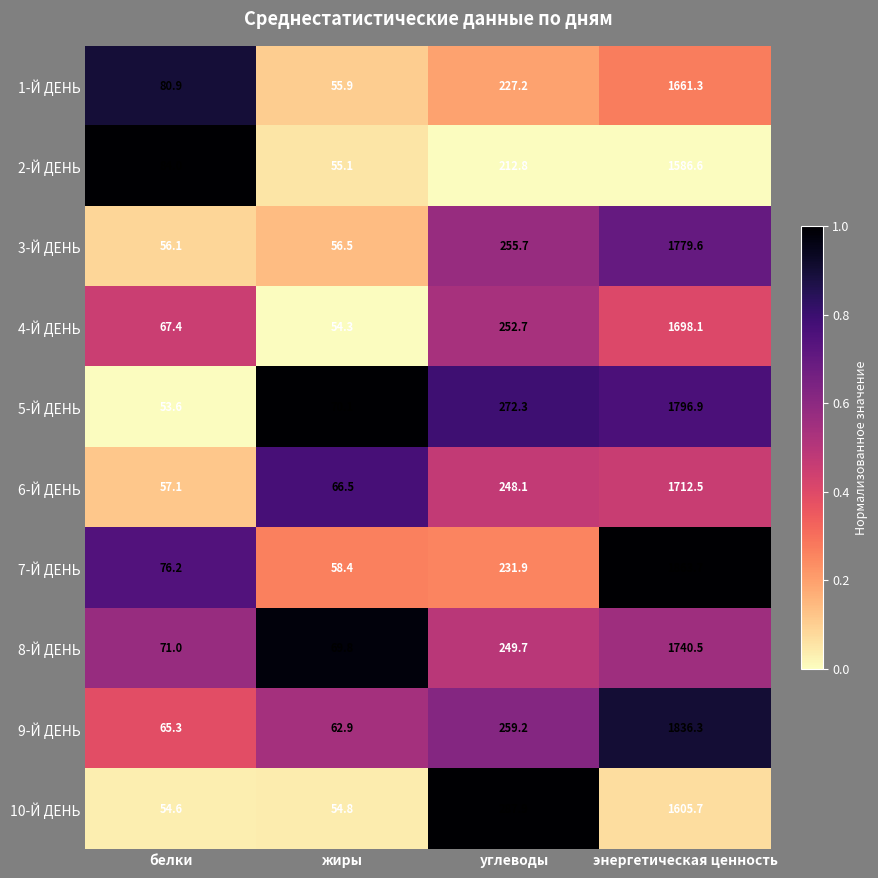

Where does the 3-Й ДЕНЬ series first go above 255?

углеводы